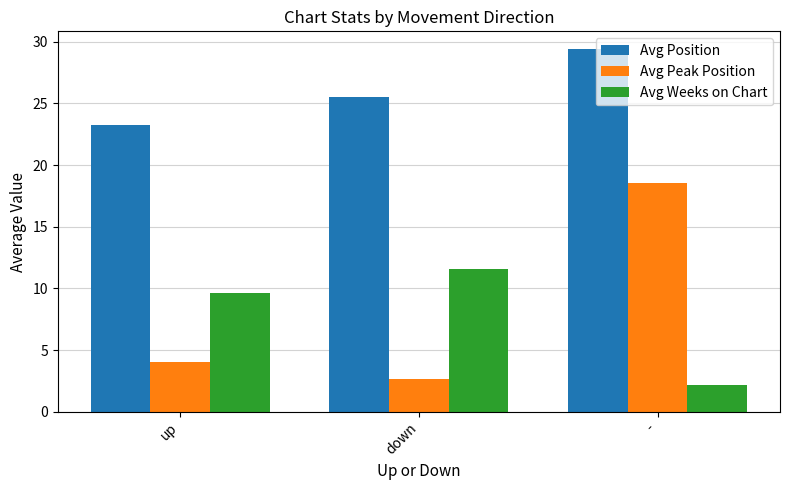

The Avg Weeks on Chart series shows 11.6 at down. True or false?

True